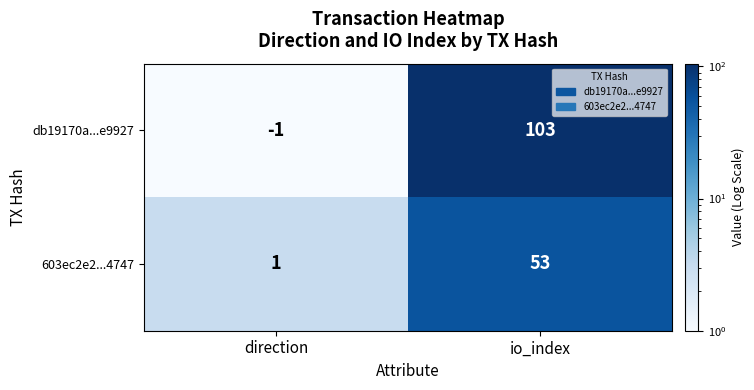

What is the sum of all db19170a...e9927 values?

102